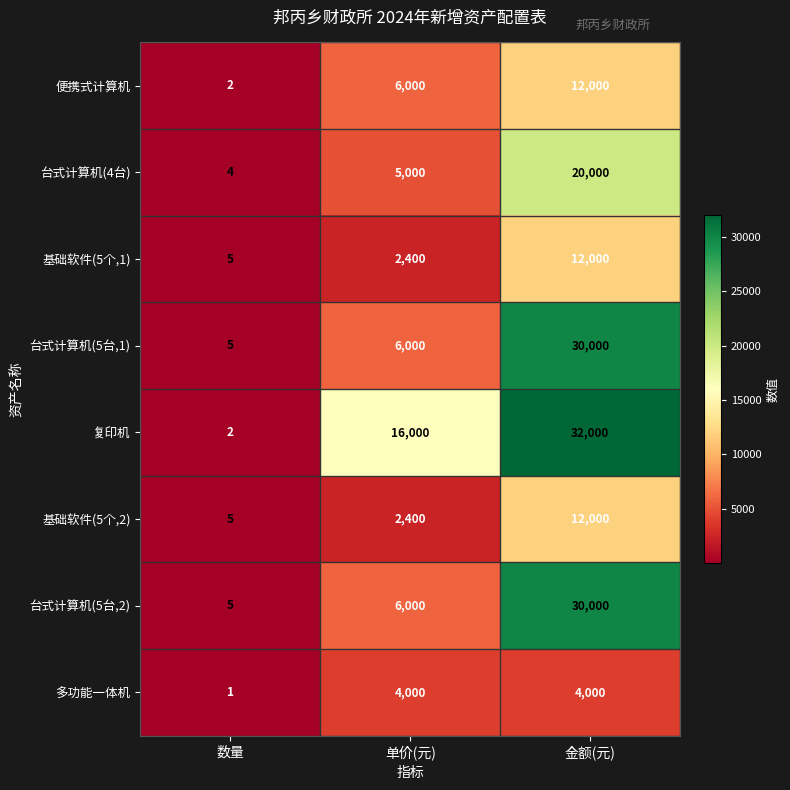

The 复印机 series shows 44970 at 金额(元). True or false?

False